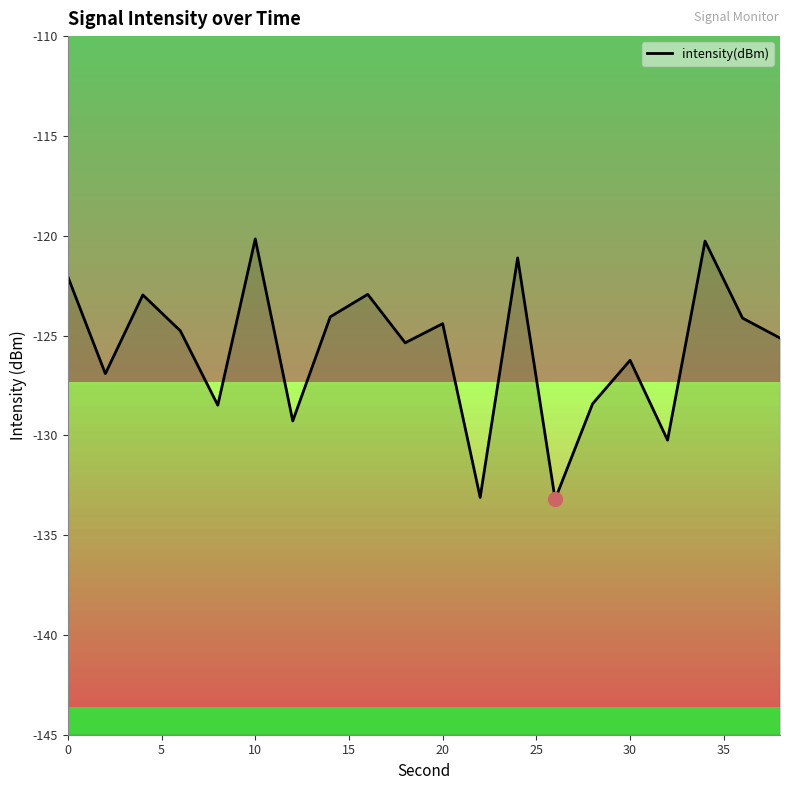

How many points are lower than both their immediate neighbors (excluding endpoints)?

7